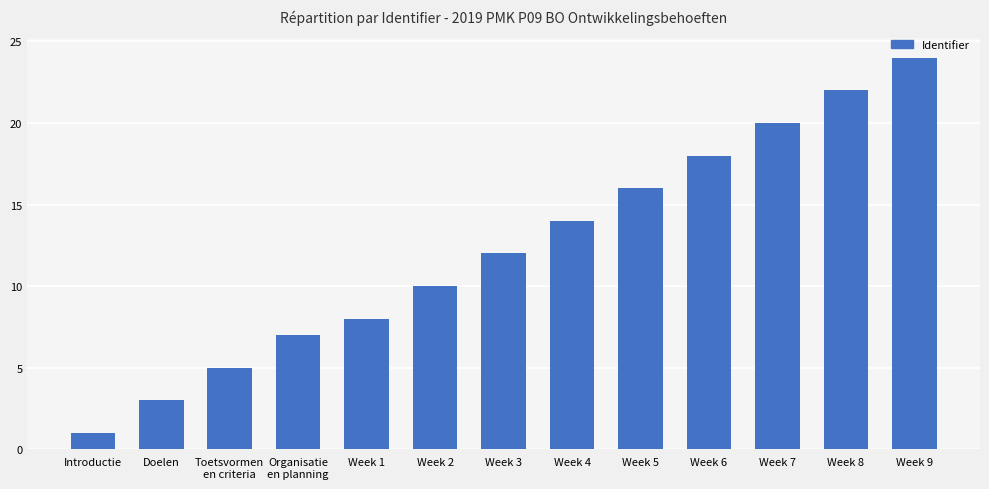

Which category has the lowest value across all series?

Introductie